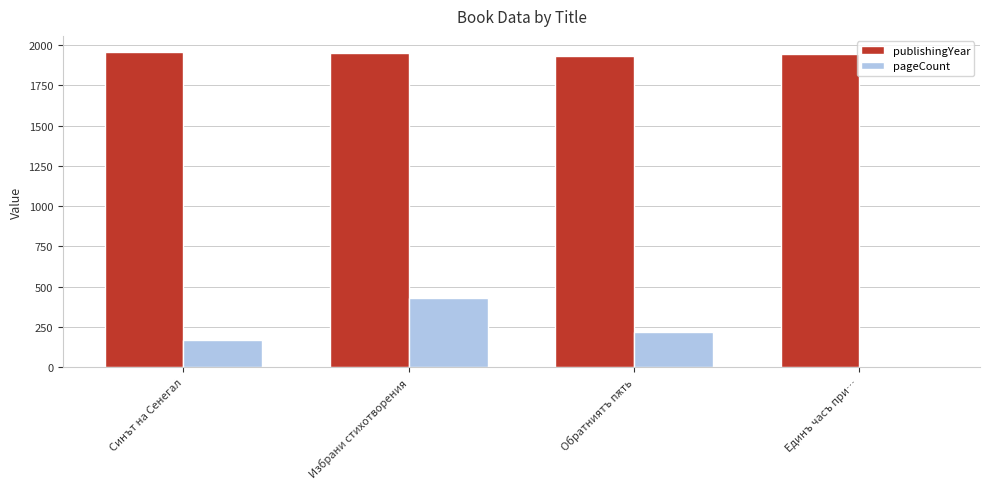

Between Синът на Сенегал and Единъ часъ при…, which series saw the biggest shift?

pageCount